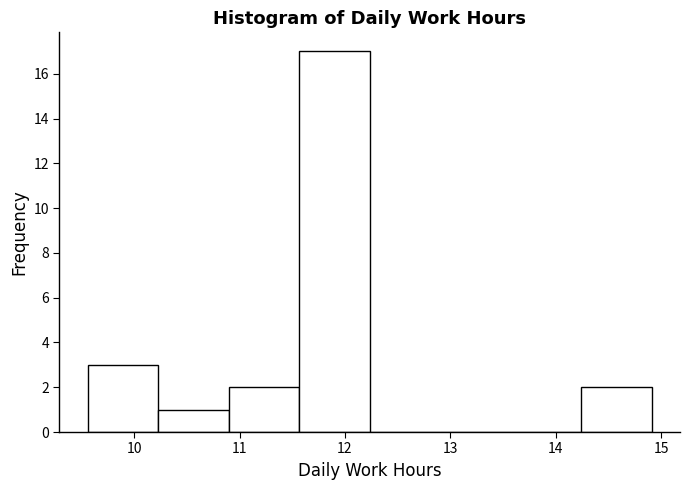

How tall is the bar that spans 10.2 to 10.9 on the x-axis? Neither the bar edges nor the heights are printed on the chart, so give them approximately, as read against the axes.

1